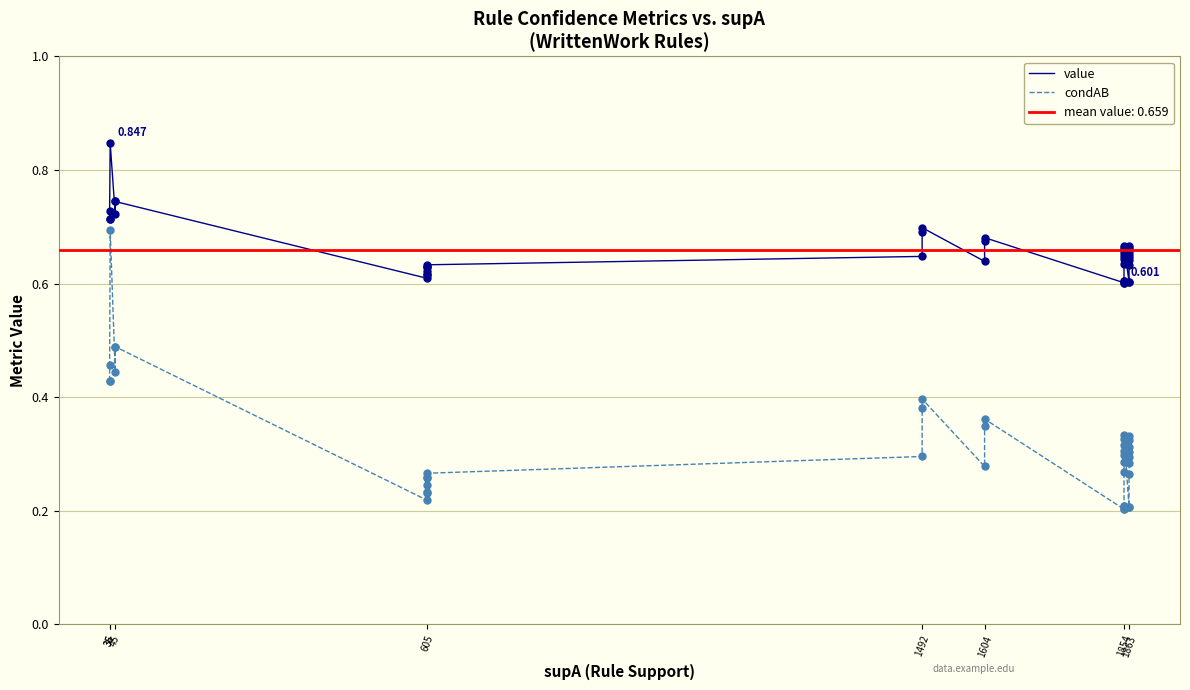

Which series has the largest total across all categories?

value